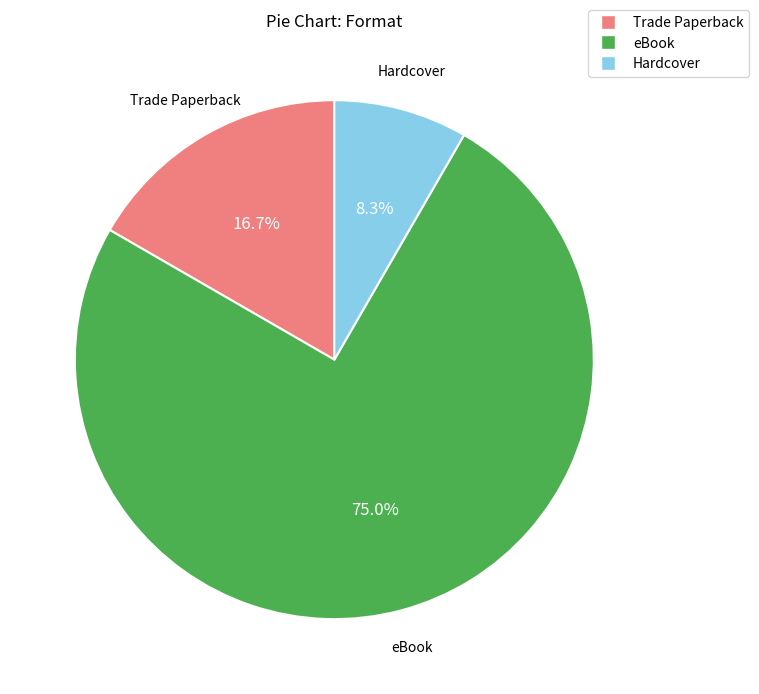

To the nearest percent, what percentage of the pie is Trade Paperback?

17%